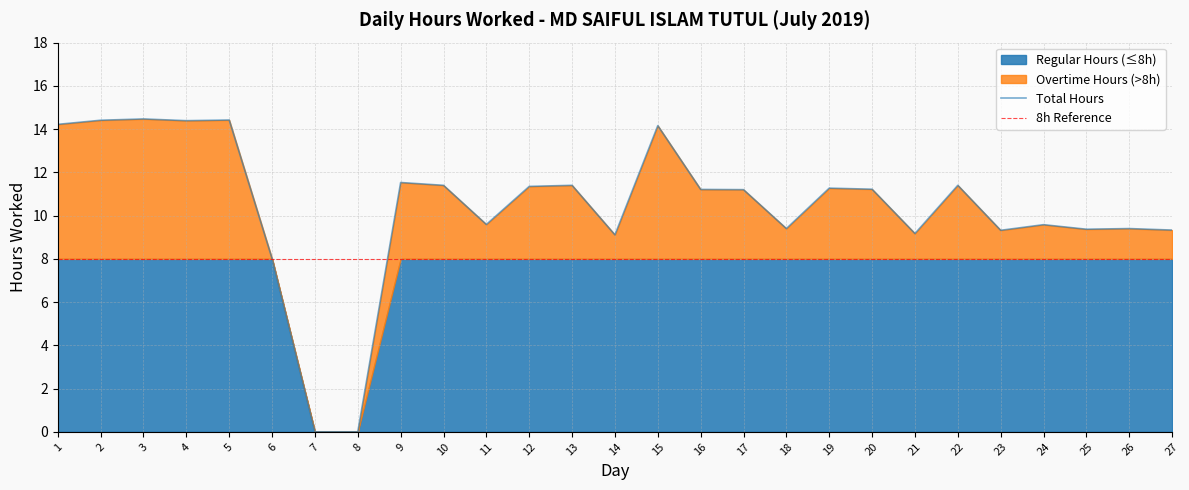

Which category has the lowest value across all series?

7